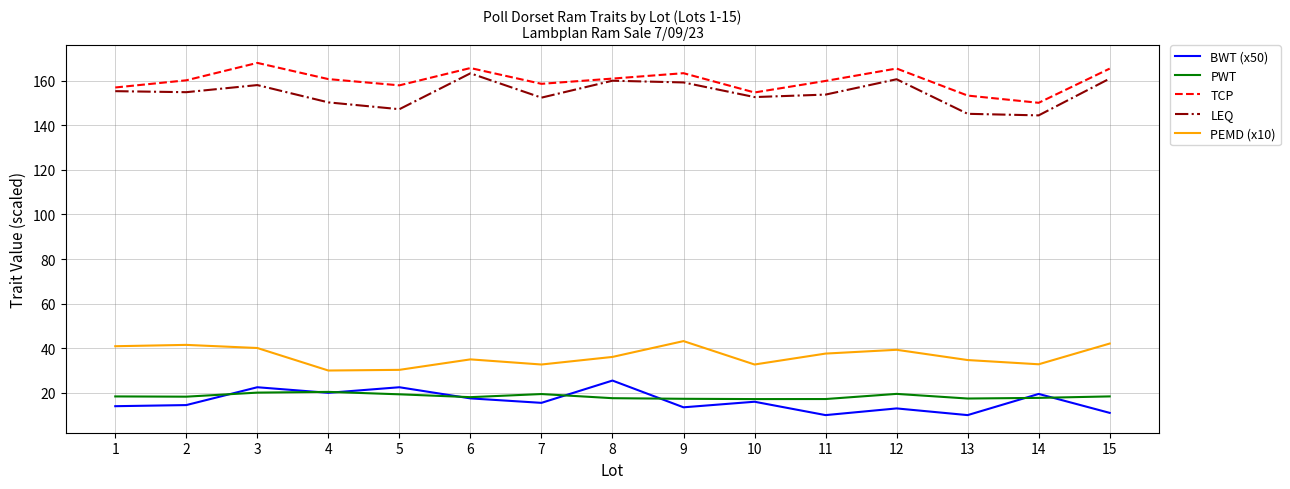

Which series has the largest total across all categories?

TCP